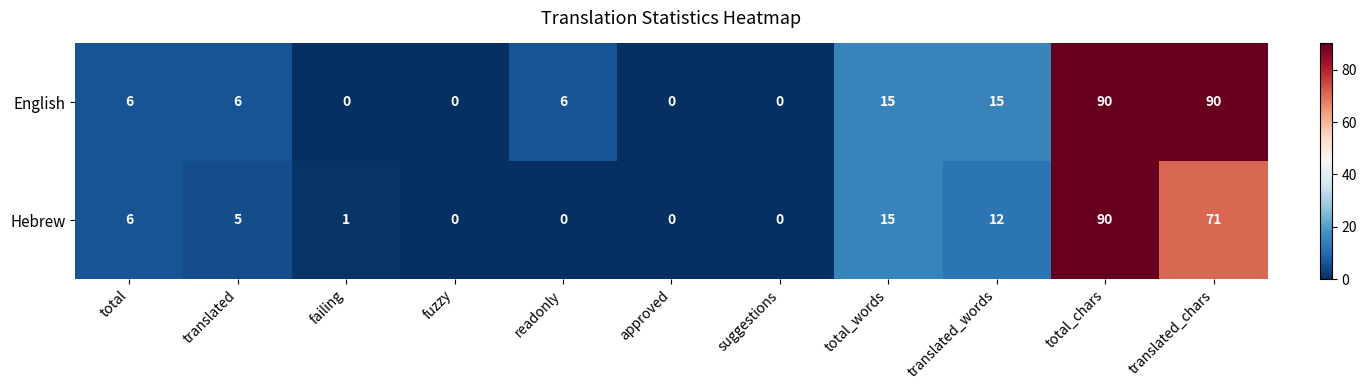

At which category is the sum across all series the highest?

total_chars